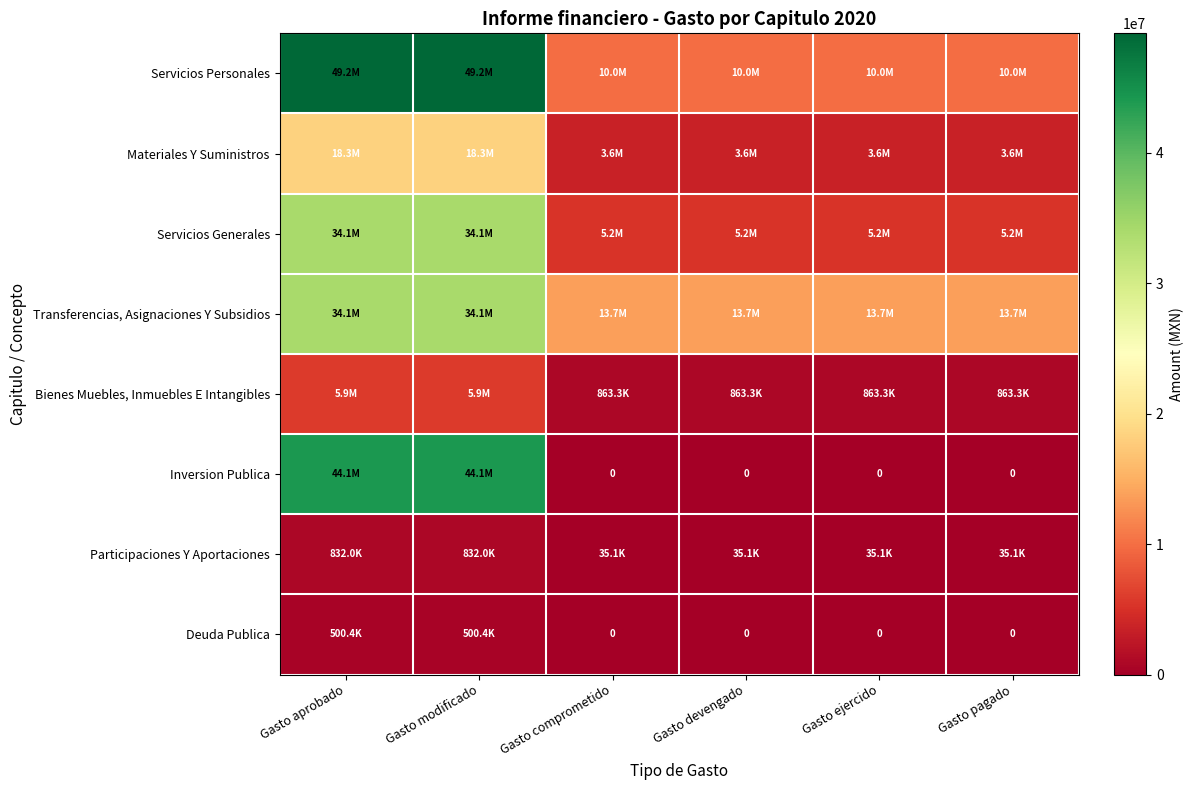

Is the value of Inversion Publica at Gasto comprometido greater than the value of Transferencias, Asignaciones Y Subsidios at Gasto aprobado?

No